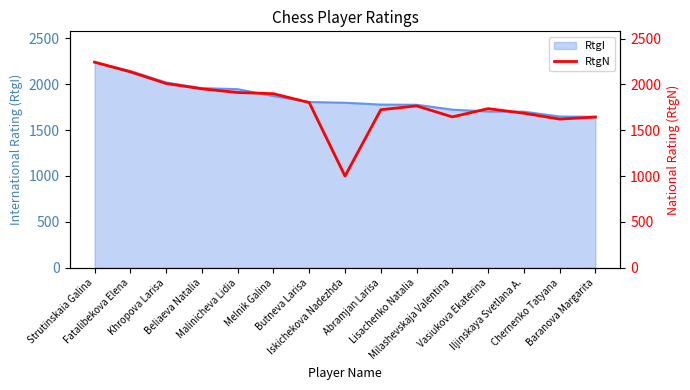

Does the chart display data point markers on the line(s)?

No